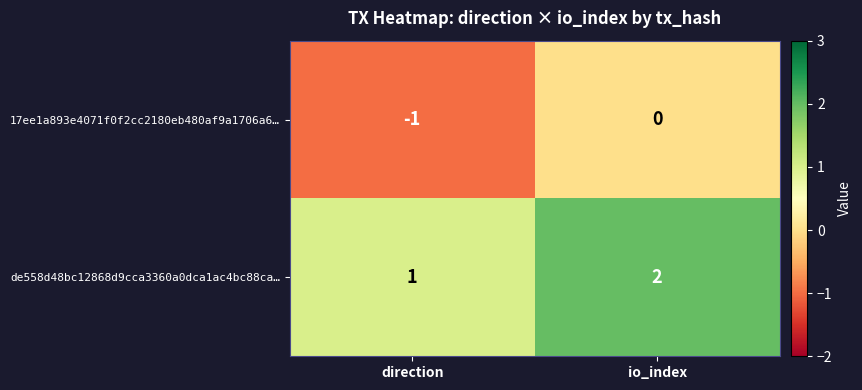

Rank the series at io_index from lowest to highest value.

17ee1a893e4071f0f2cc2180eb480af9a1706a6…, de558d48bc12868d9cca3360a0dca1ac4bc88ca…